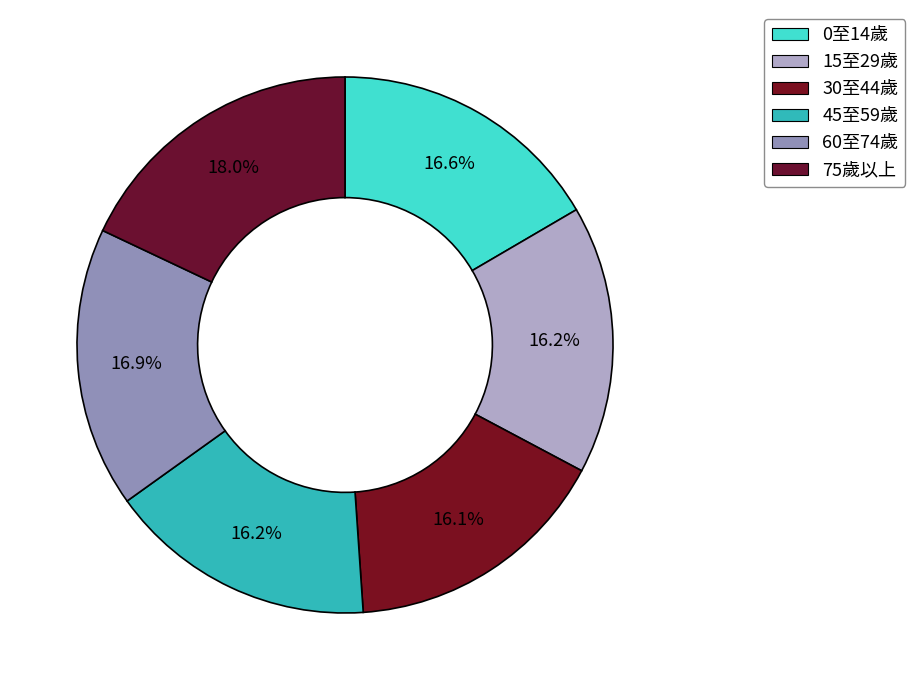

How many slices are in this pie chart?

6